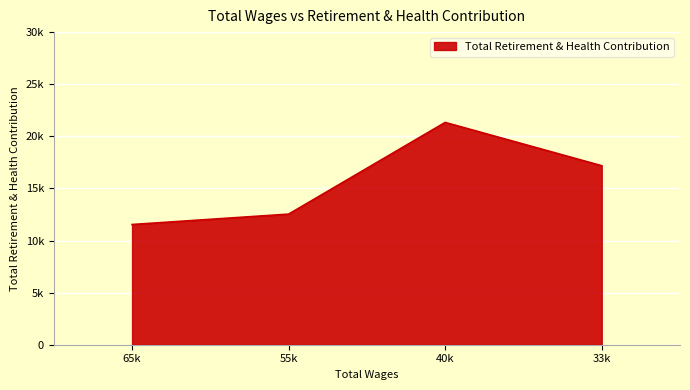

Is this an area chart (filled region under the line)?

Yes